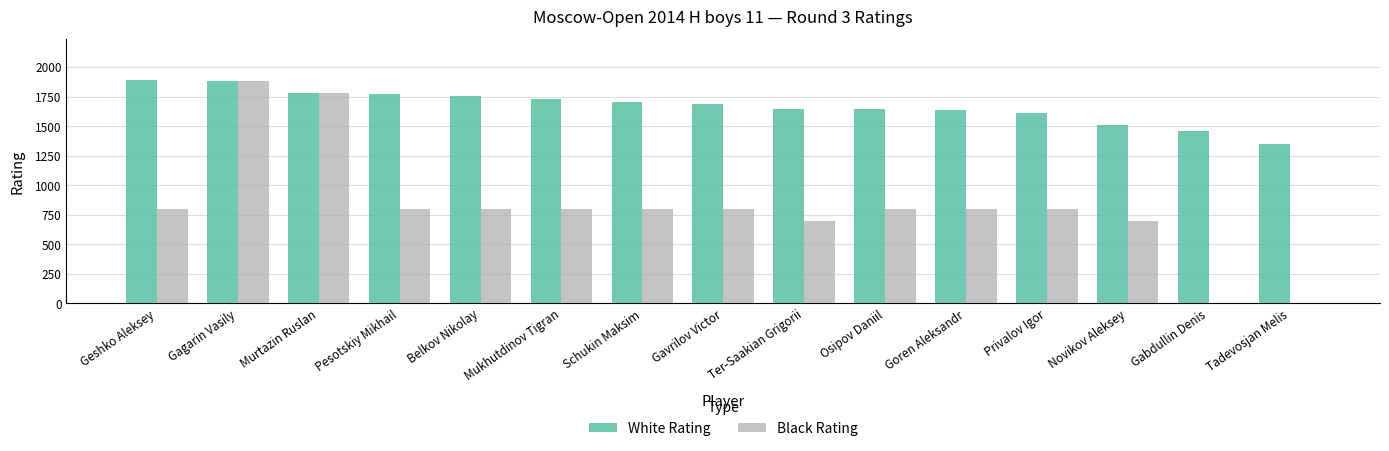

What is the greatest value displayed?

1894